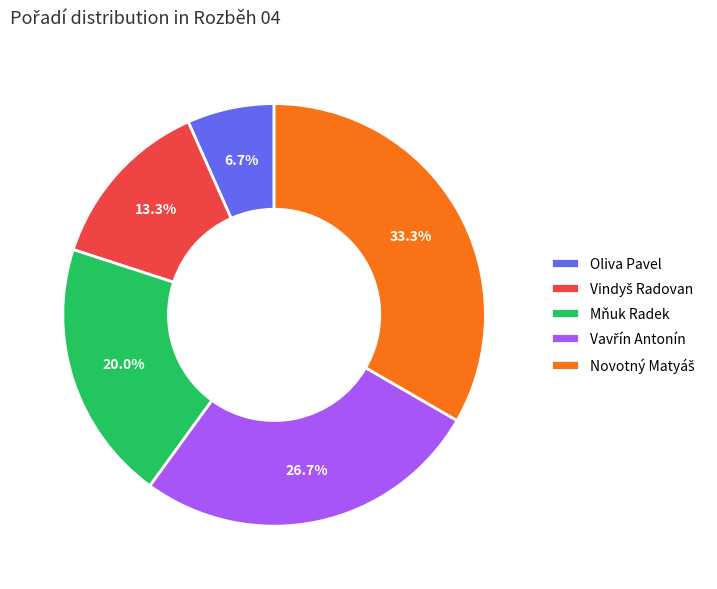

What percentage is NOT represented by Oliva Pavel?

93.3%